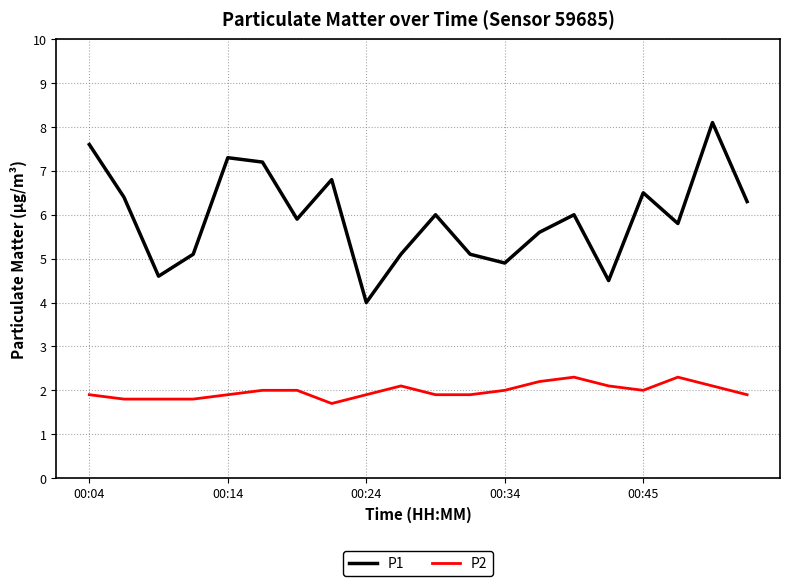

True or false: P2 and P1 intersect in this chart.

False